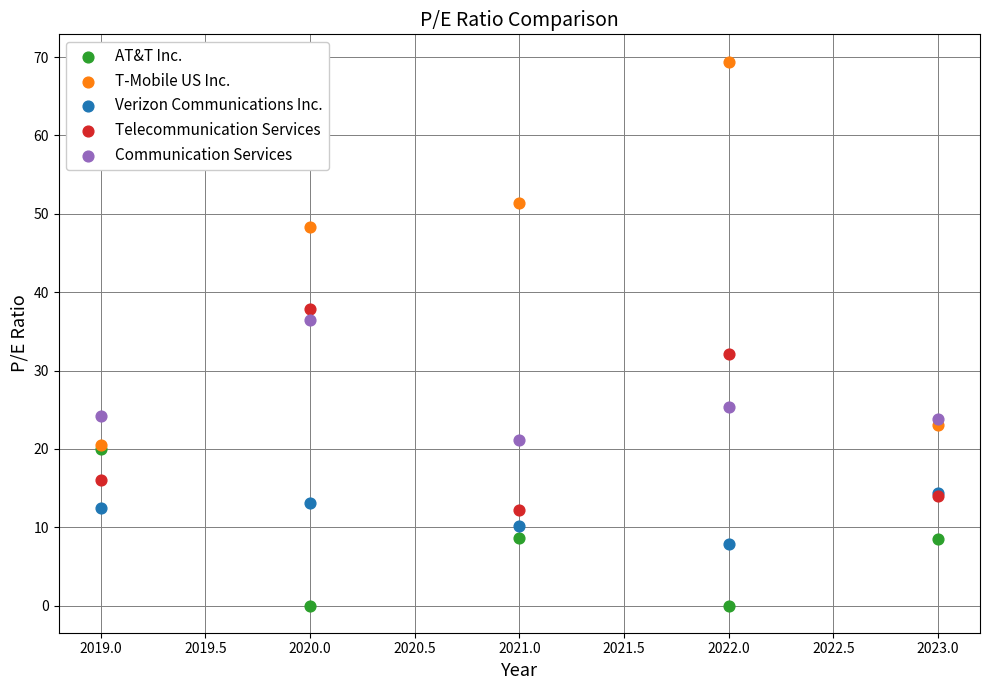

What are all the series names shown in the legend?

AT&T Inc., T-Mobile US Inc., Verizon Communications Inc., Telecommunication Services, Communication Services